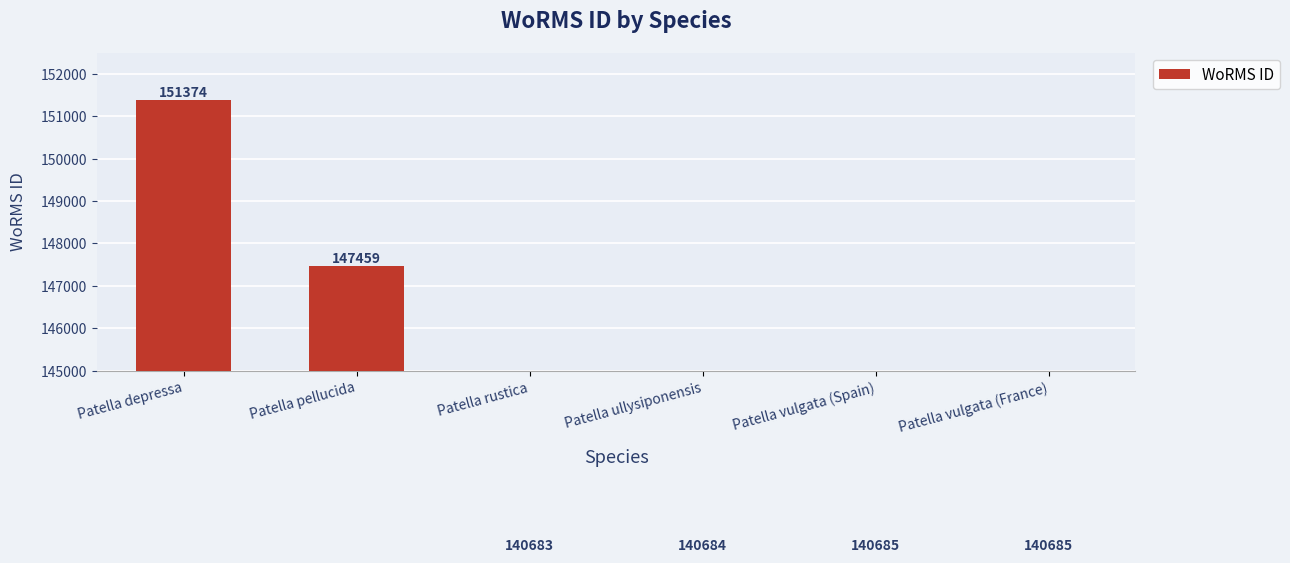

What is the value of the 3rd bar from the left?

140683